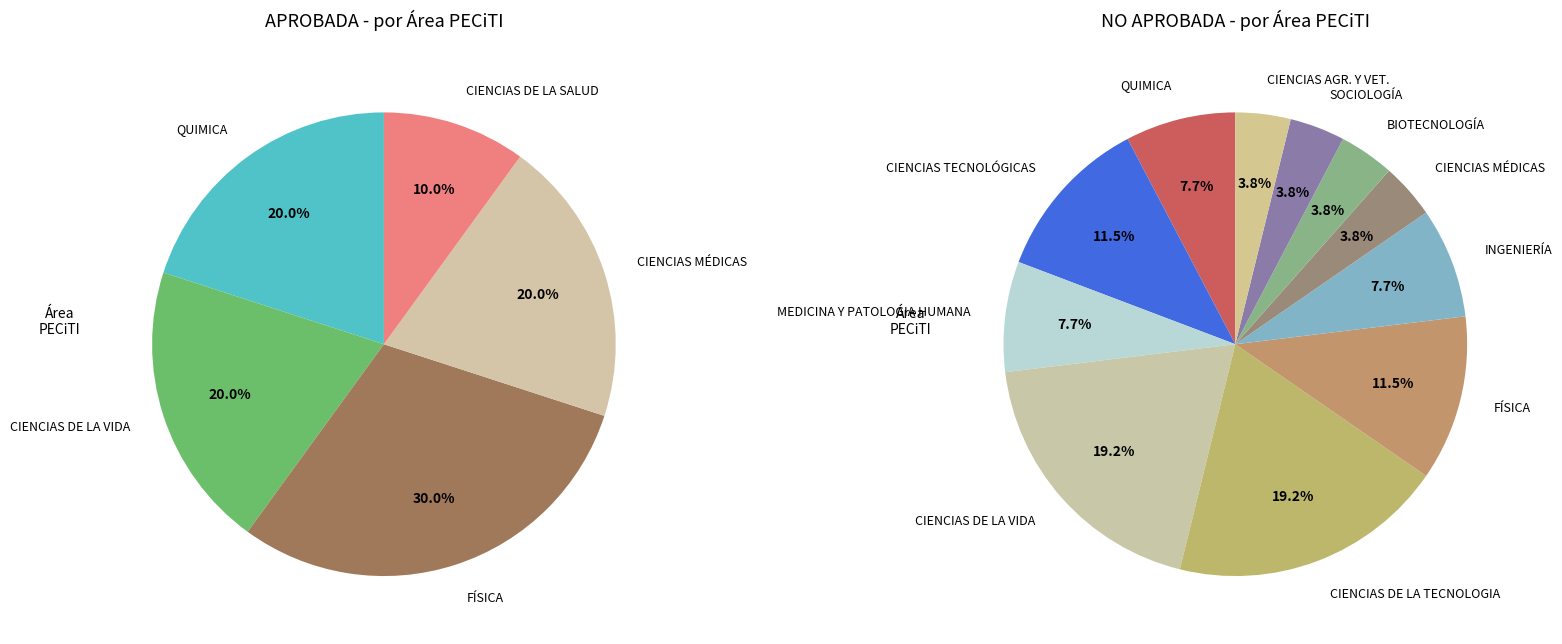

Does any single category account for the majority?

No